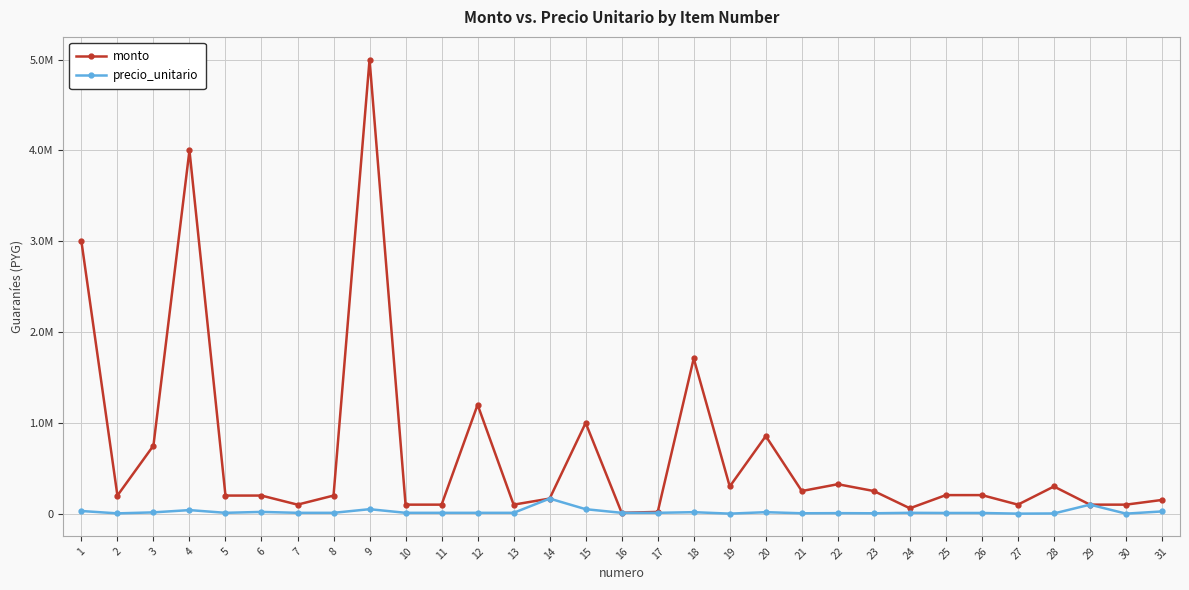

What is the greatest value displayed?

5000000